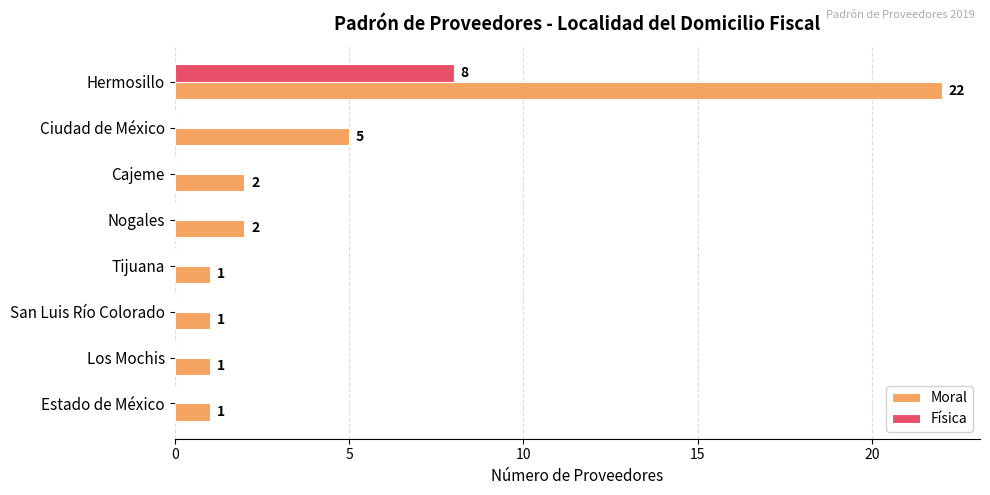

Which series has the widest spread of values?

Moral